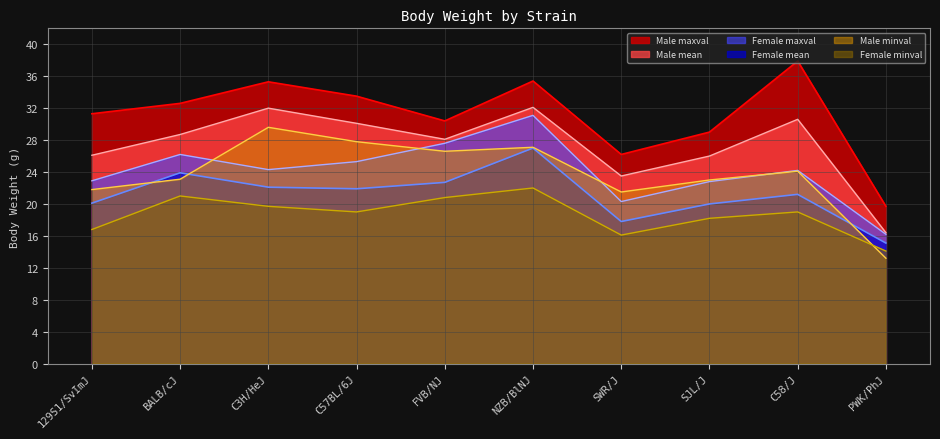

What is the difference between the Male mean values at C3H/HeJ and C58/J?

1.4